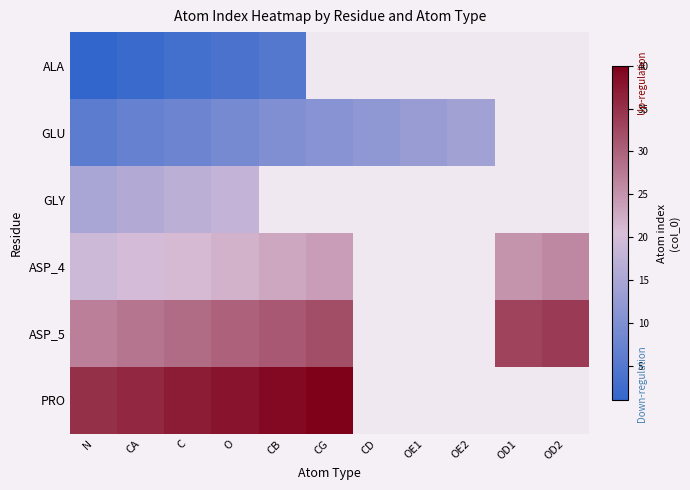

At which category is the sum across all series the highest?

O